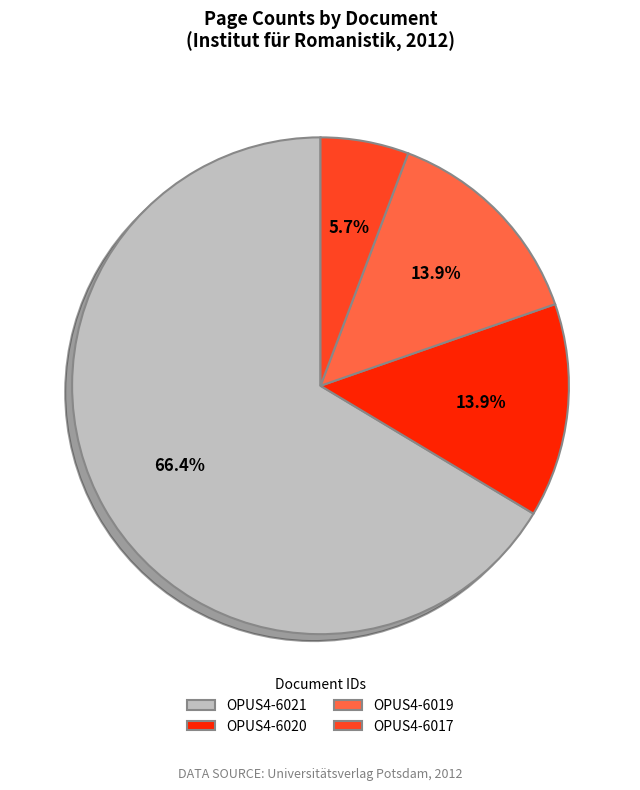

Which slice represents more than half of the pie?

OPUS4-6021